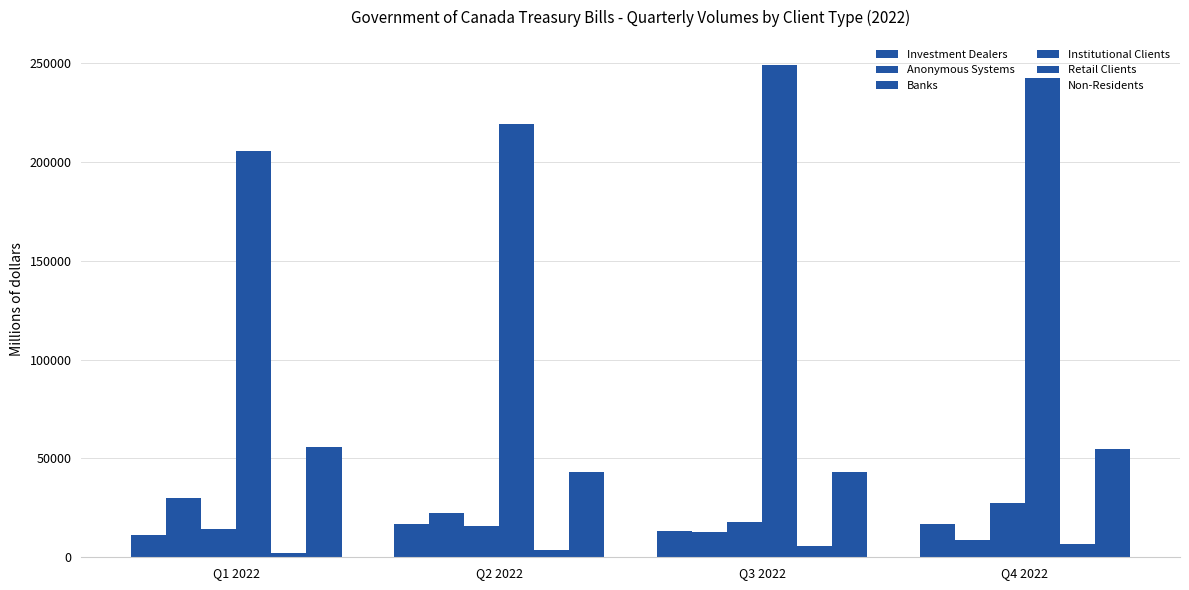

What is the minimum value for Investment Dealers?

11500.4